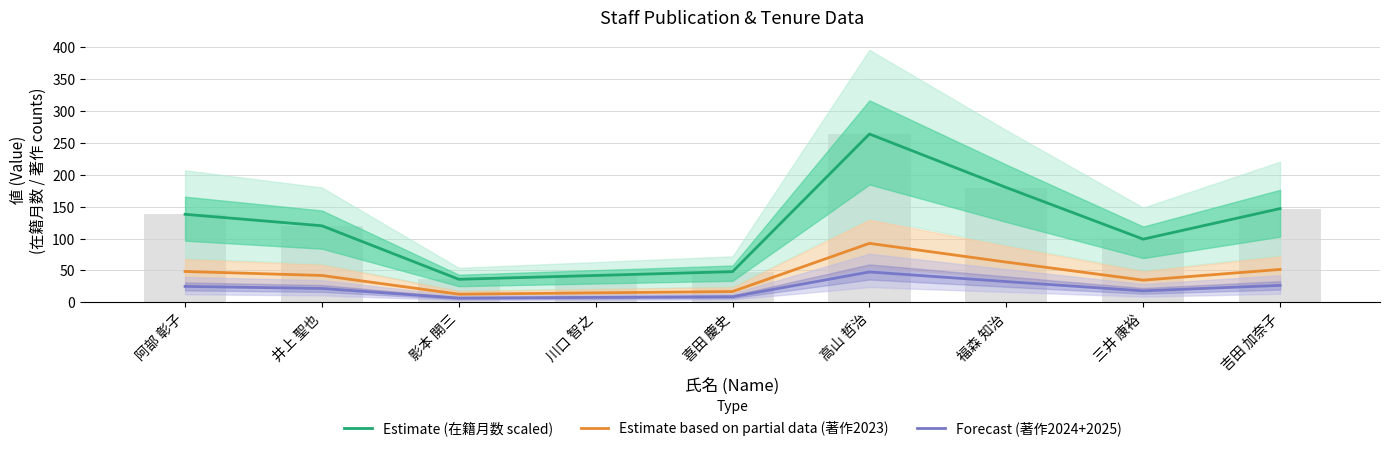

Rank the series by their average value, from lowest to highest.

Forecast (著作2024+2025), Estimate based on partial data (著作2023), Estimate (在籍月数 scaled)